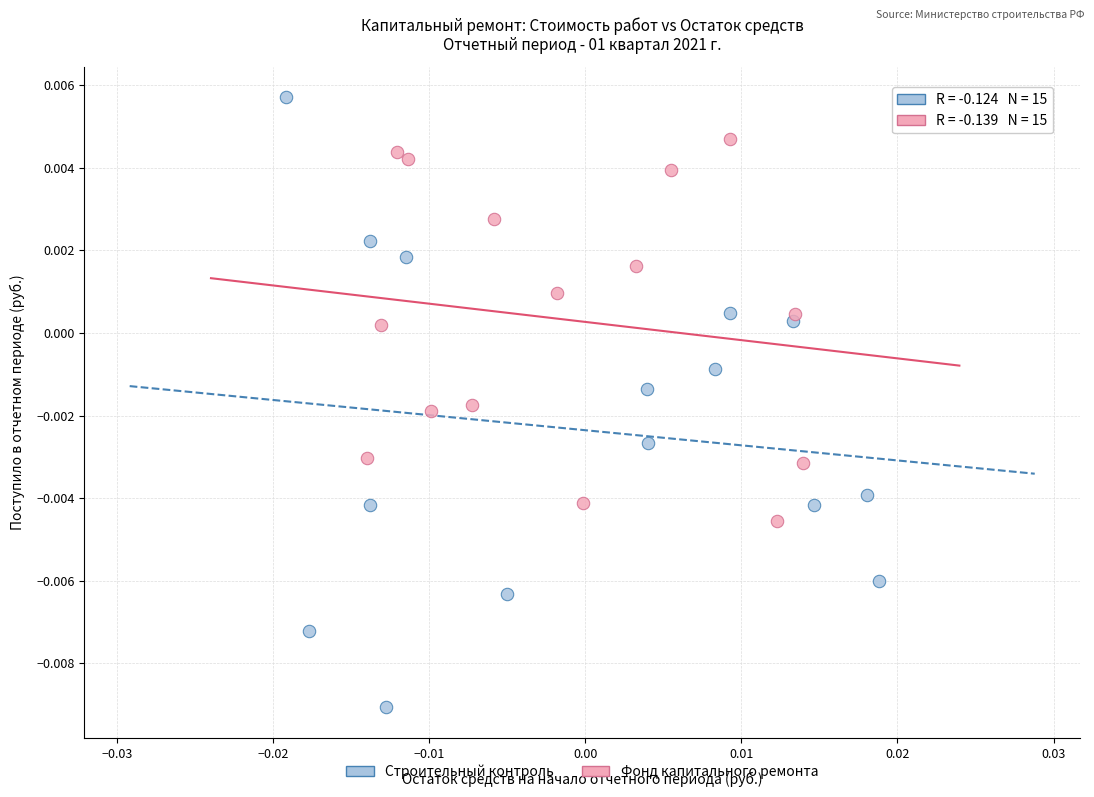

Which series contains the highest Y value?

Строительный контроль